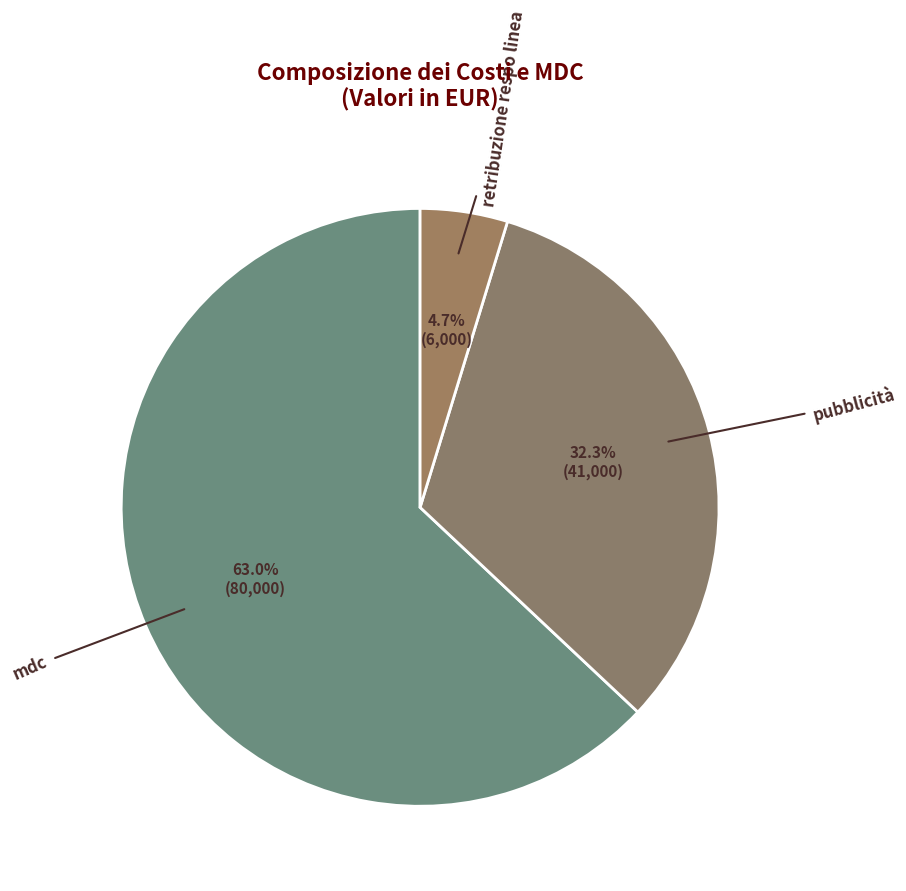

Is mdc the majority of the pie?

Yes